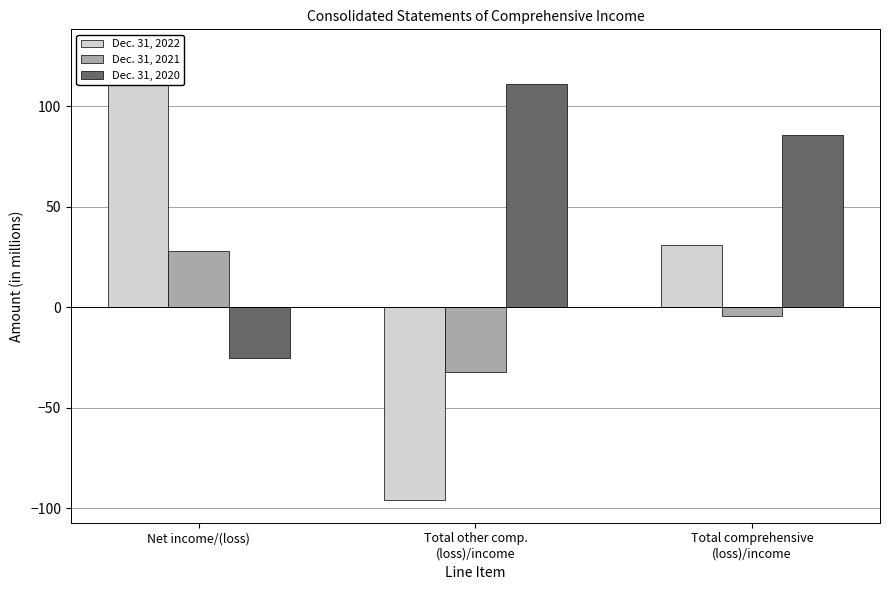

What are all the series names shown in the legend?

Dec. 31, 2022, Dec. 31, 2021, Dec. 31, 2020